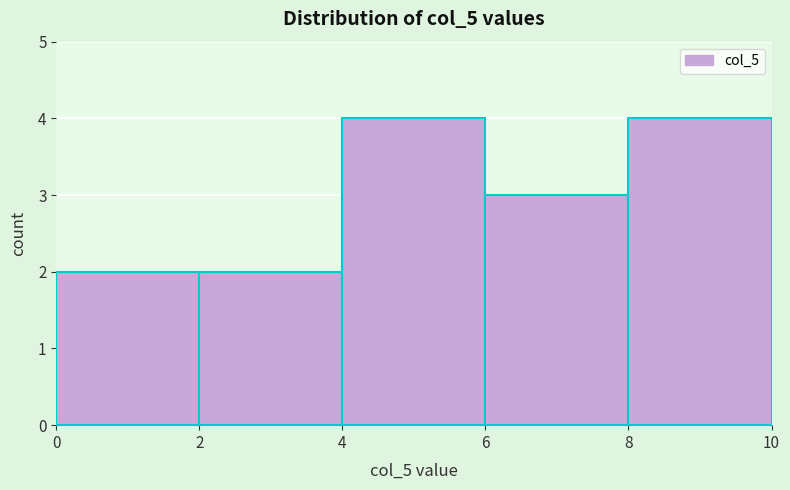

Reading left to right, transcribe this chart: for each bar, give the range it covers on the x-axis and its height. The values are not printed on the chart, so give them approximately, as read against the axis.

0 to 2: 2
2 to 4: 2
4 to 6: 4
6 to 8: 3
8 to 10: 4